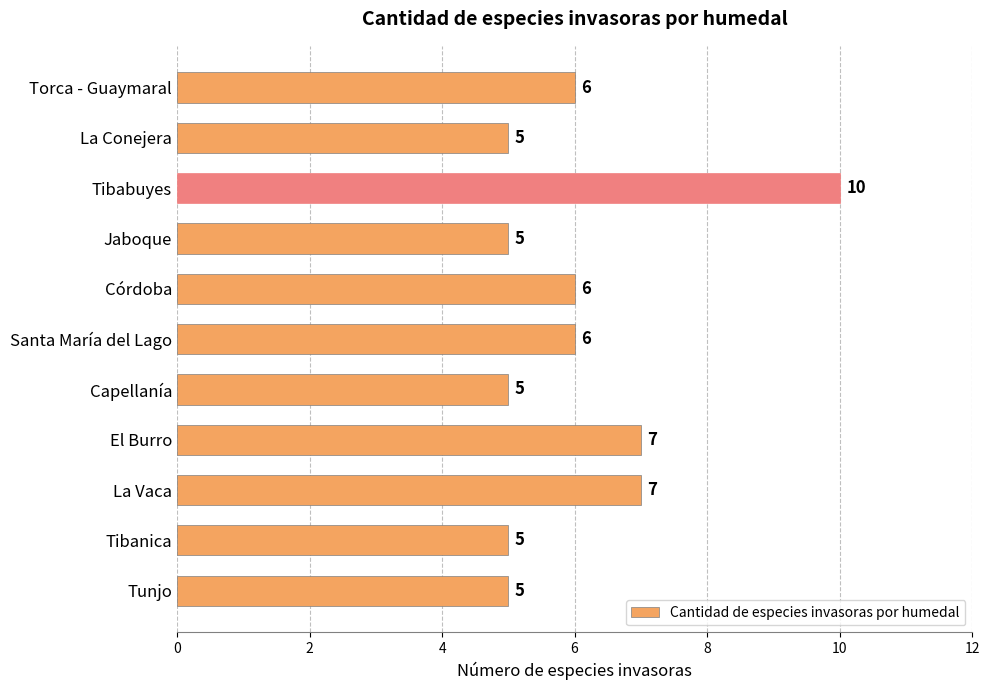

How many values are below 6?

5